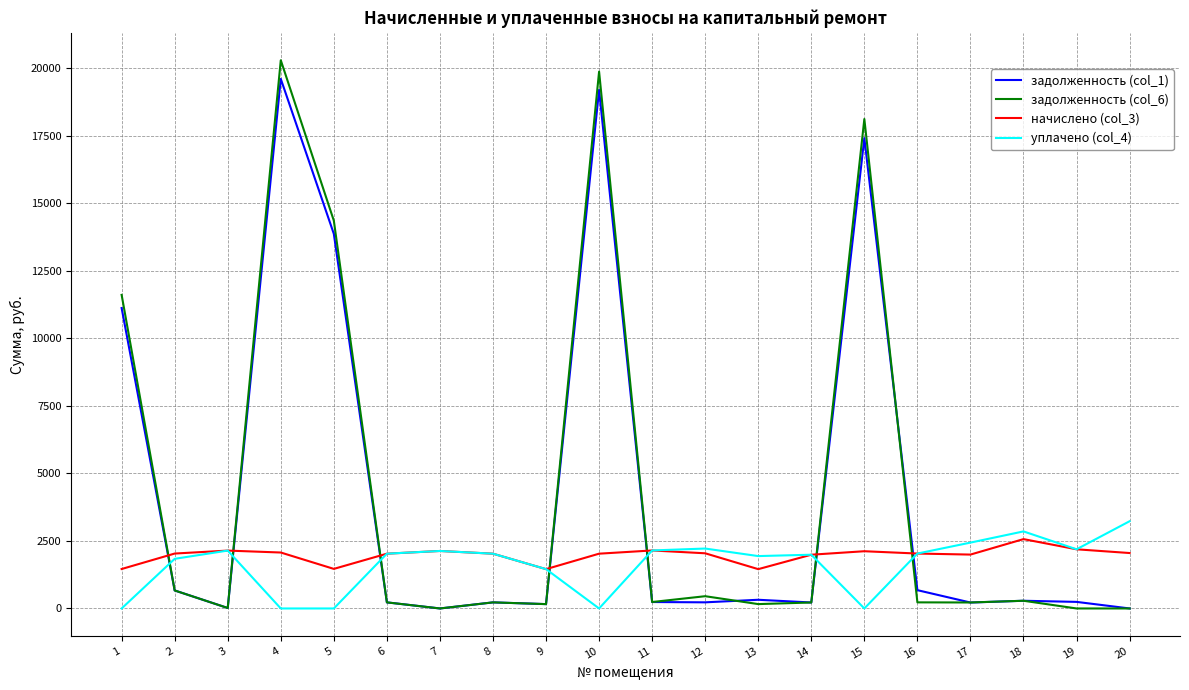

How many series are shown in this chart?

4